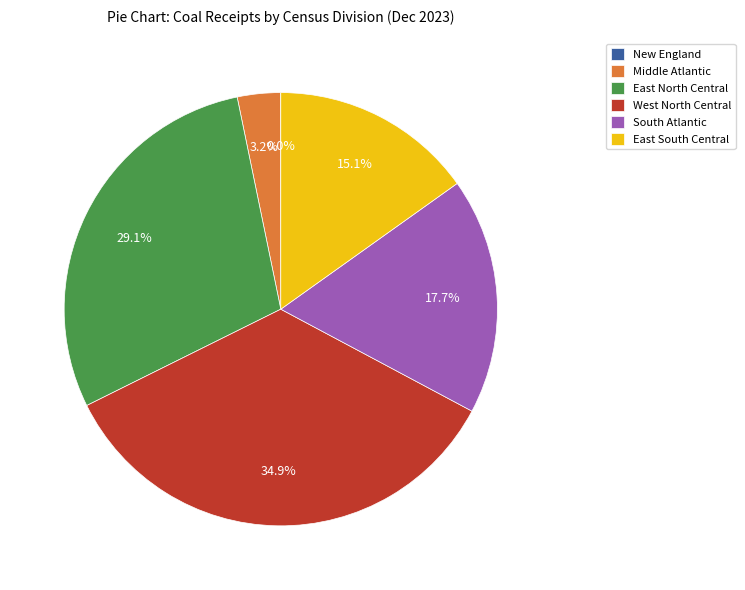

Between East South Central and East North Central, which is larger?

East North Central